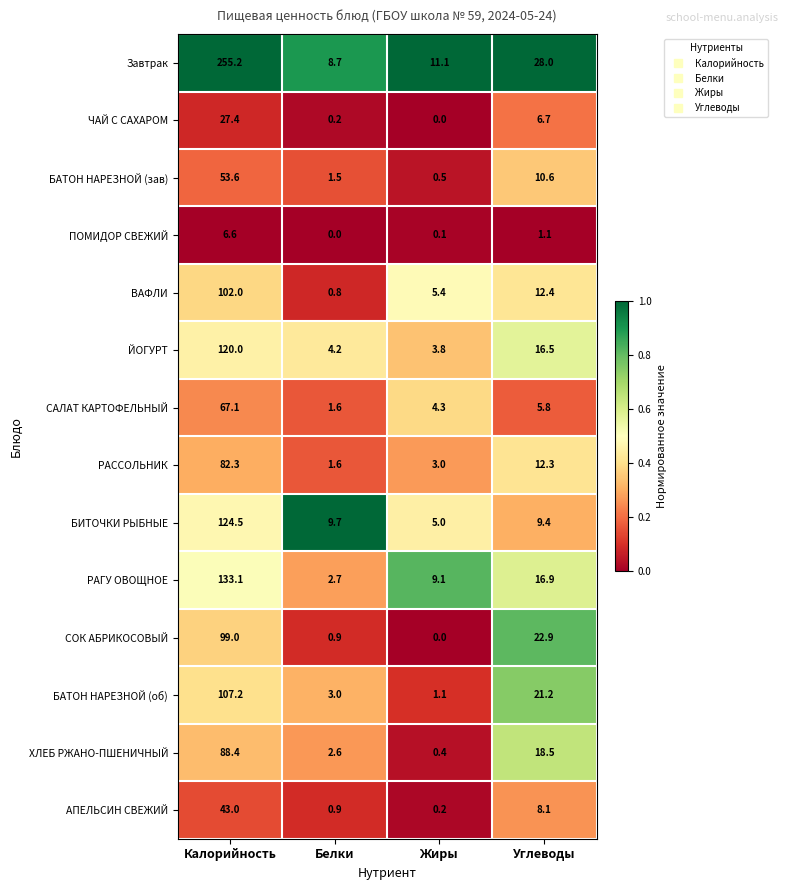

What is the greatest value displayed?

255.2